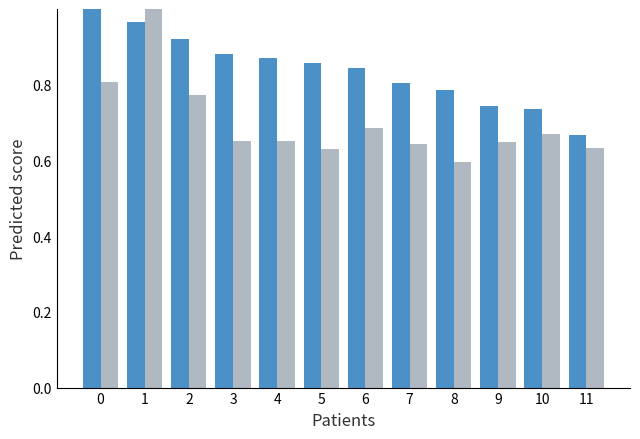

What is the total value across all series at 6?

1.5